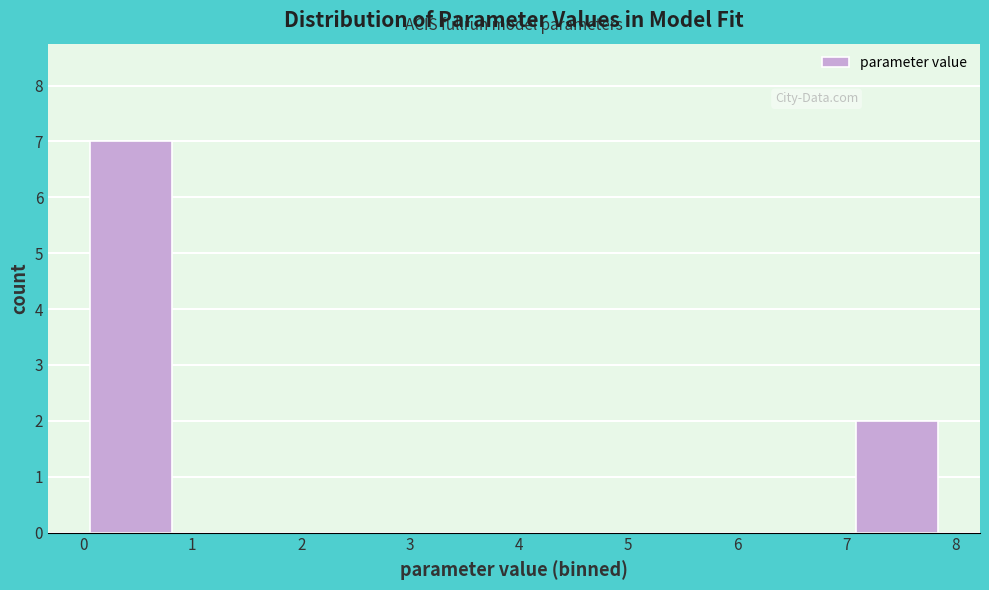

Reading left to right, transcribe this chart: for each bar, give the range it covers on the x-axis and its height. Neither the bar edges nor the heights are printed on the chart, so give them approximately, as read against the axes.

0.0 to 0.9: 7
0.9 to 1.8: 0
1.8 to 2.6: 0
2.6 to 3.5: 0
3.5 to 4.4: 0
4.4 to 5.3: 0
5.3 to 6.1: 0
6.1 to 7.0: 0
7.0 to 7.9: 2